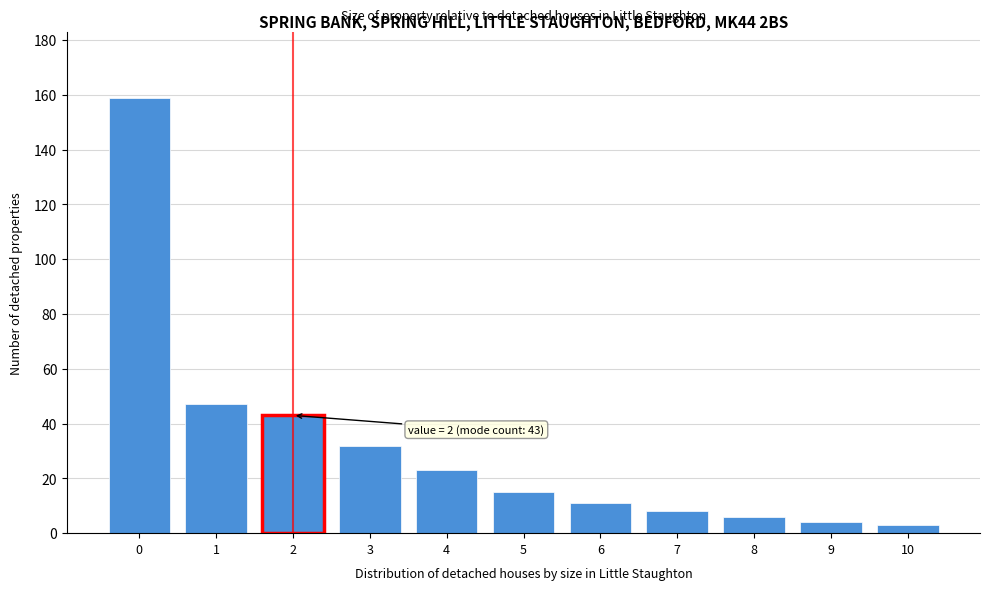

Reading left to right, transcribe all the data shown in this chart.

0=159	1=47	2=43	3=32	4=23	5=15	6=11	7=8	8=6	9=4	10=3